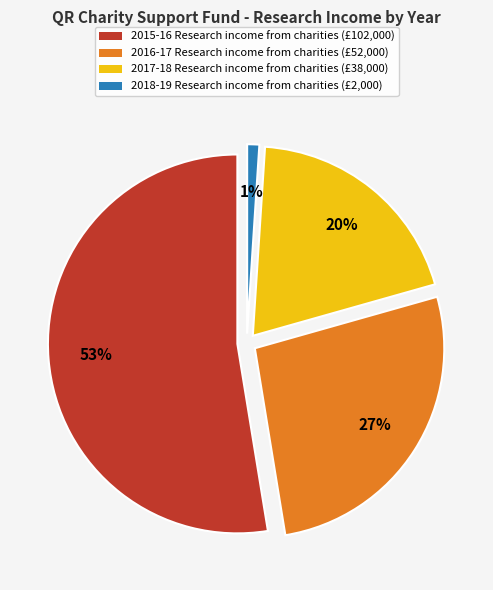

How many slices are in this pie chart?

4